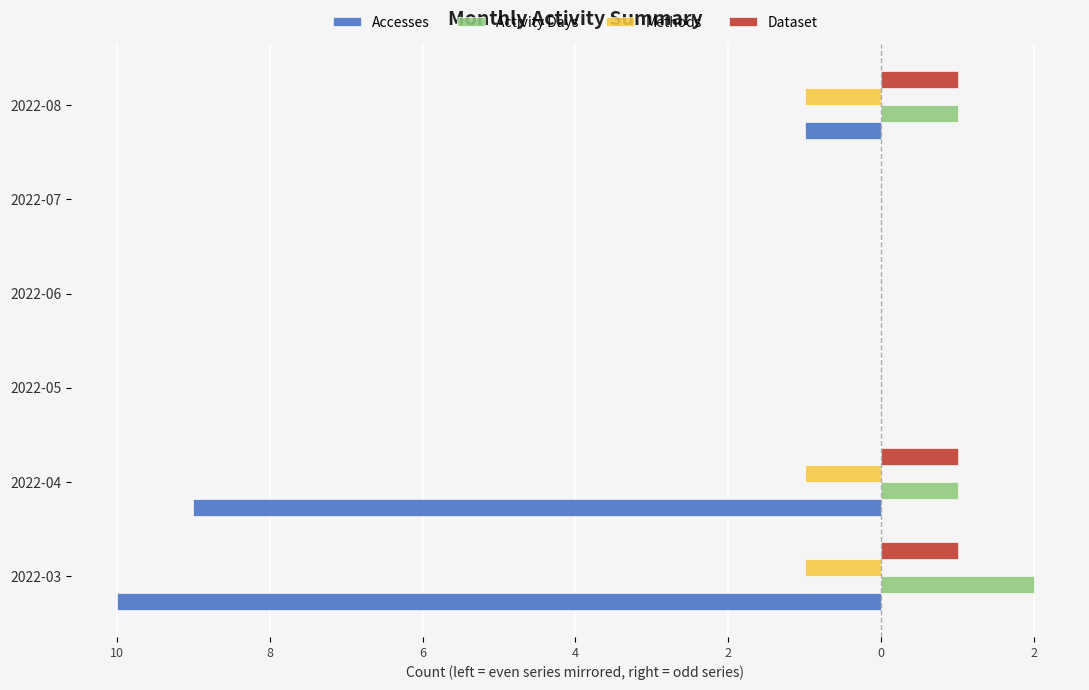

What are all the series names shown in the legend?

Accesses, Activity Days, Methods, Dataset